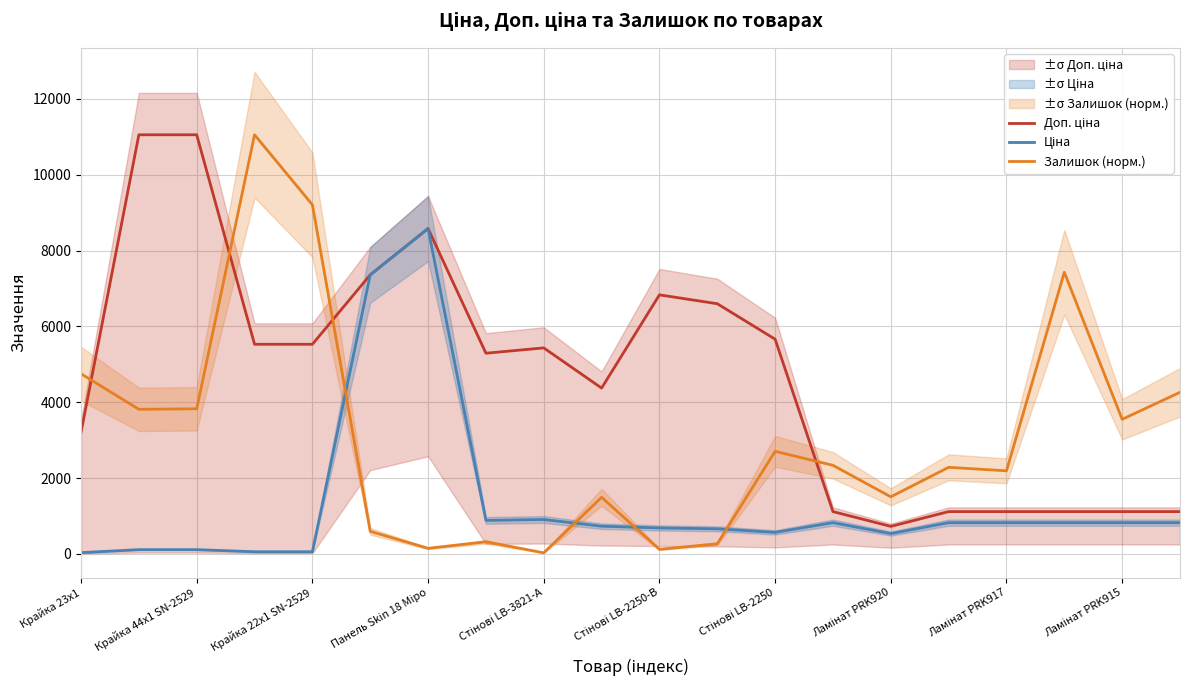

The value of Залишок (норм.) at Крайка 23x1 is 1625.3. True or false?

False